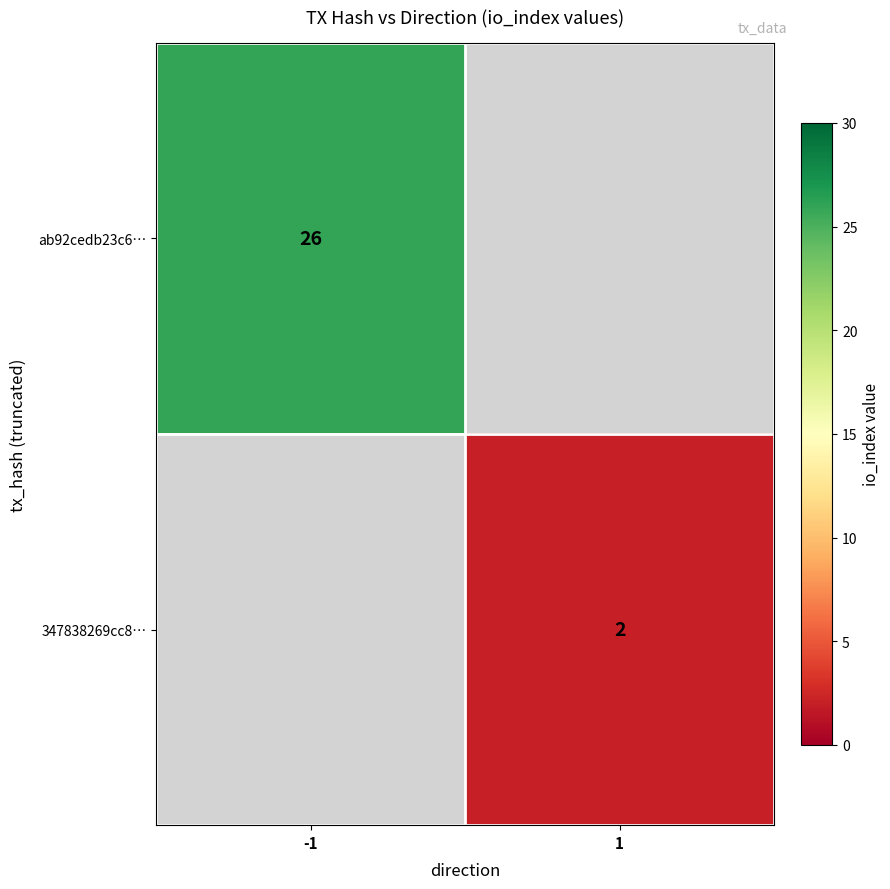

The value of 347838269cc8… at 1 is 3. True or false?

False